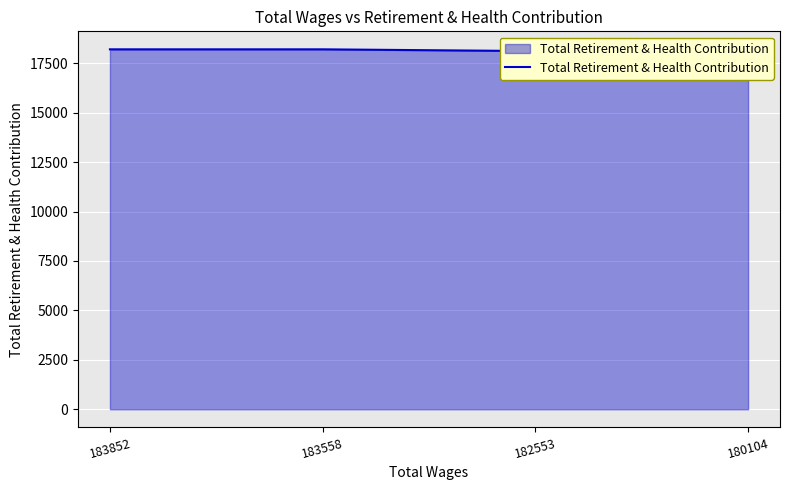

What is the sum of all values?

72622